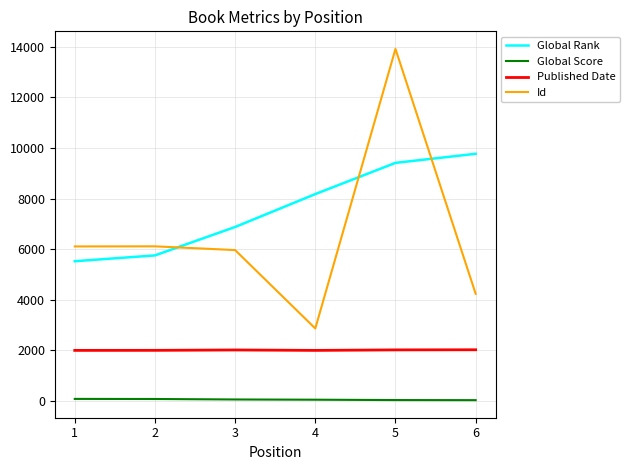

Which series has the largest total across all categories?

Global Rank